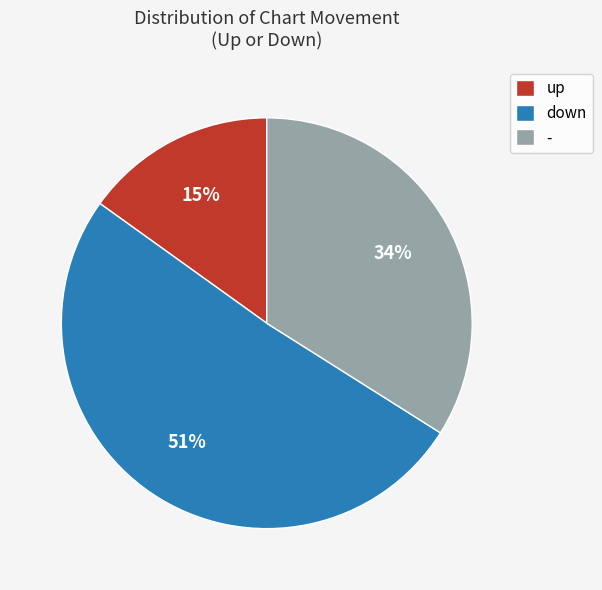

Rank the categories by value from lowest to highest.

up, -, down